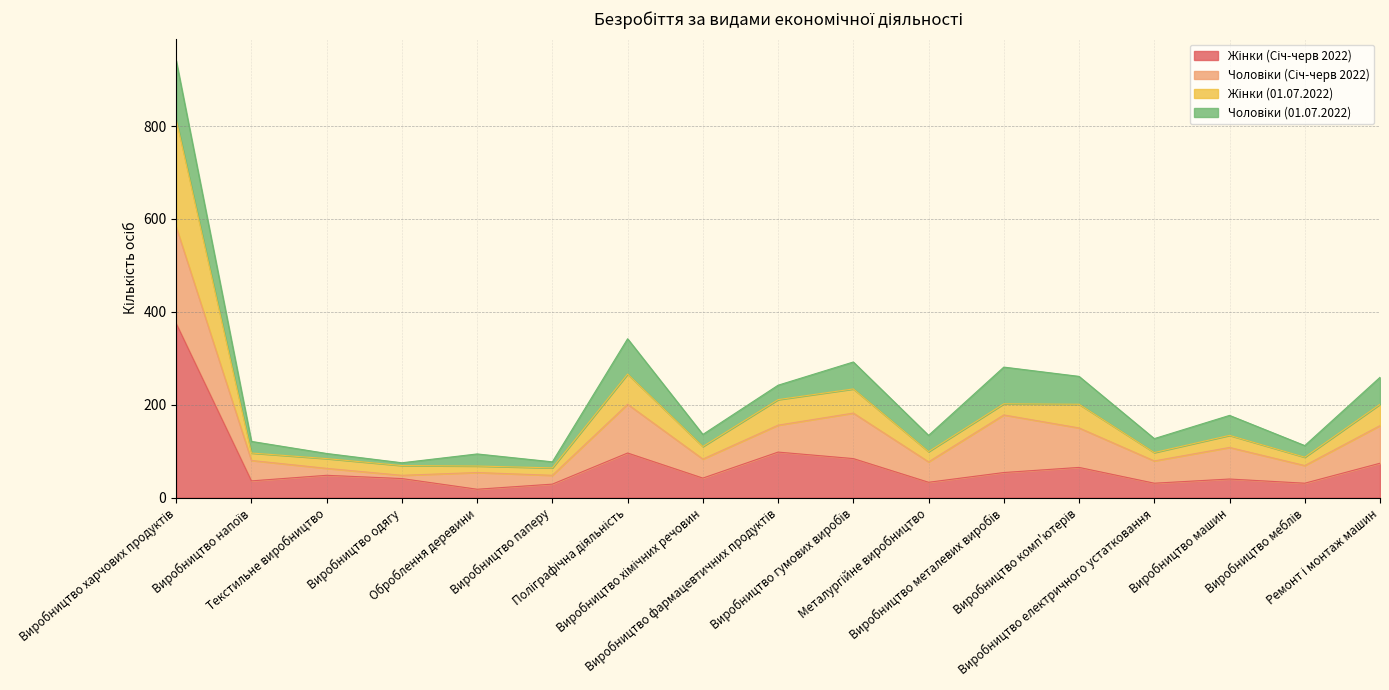

What is the sum of all Жінки (Січ-черв 2022) values?

1195